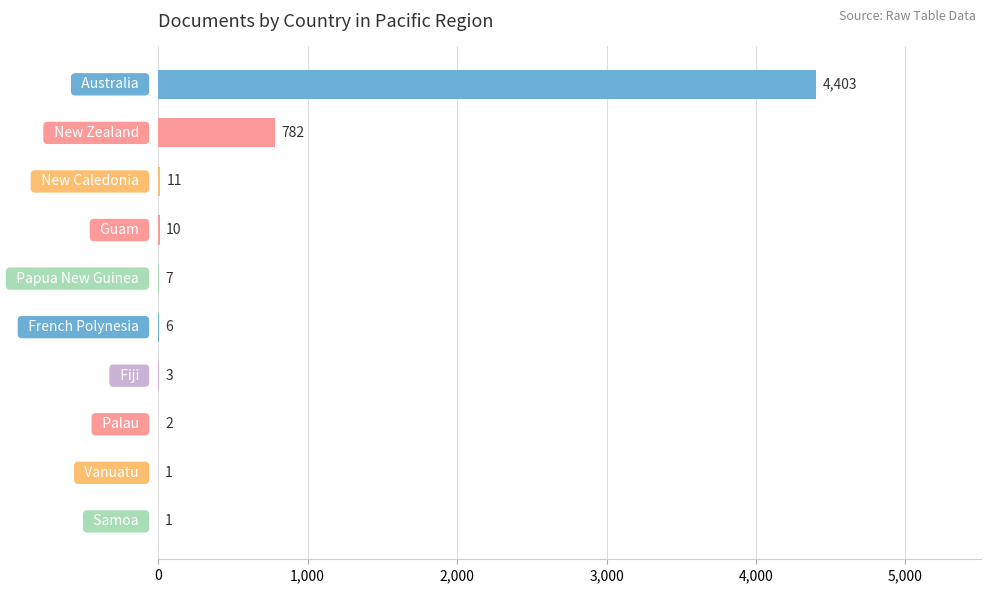

What is the greatest value displayed?

4403